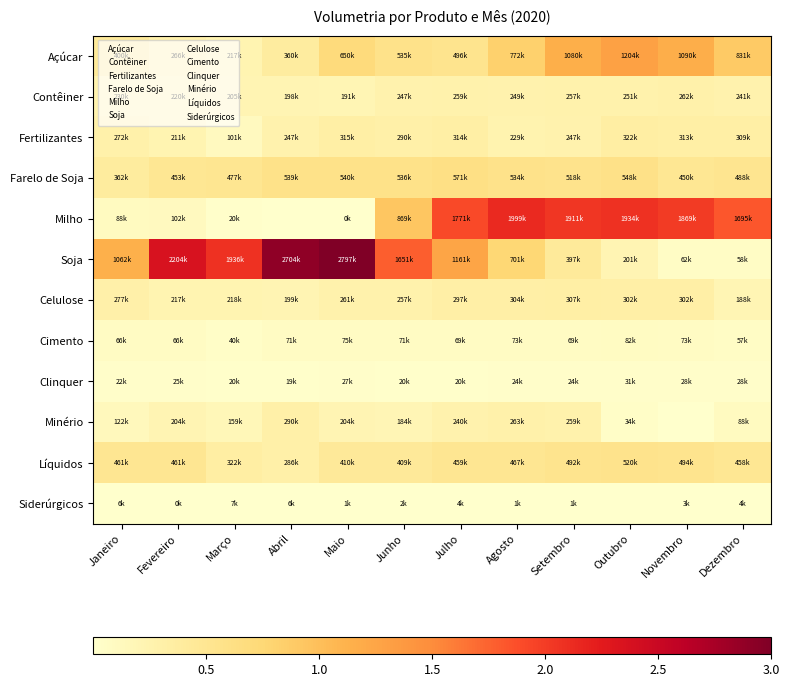

At how many categories does at least one series exceed 2?

8